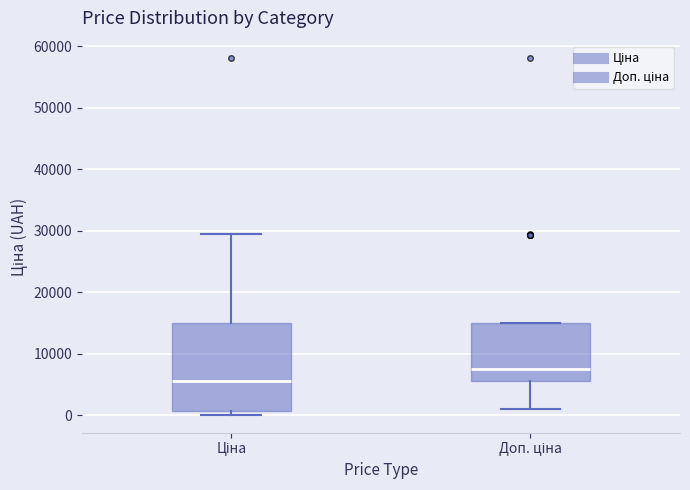

Reading left to right, read every box against the y-axis: the position of its median line, the range the box covers, and the ends of its whiskers. The values are not printed on the chart, so give them approximately, as read against the axis.

Ціна: median 6000, box 1000 to 15000, whiskers 0 to 30000
Доп. ціна: median 8000, box 6000 to 15000, whiskers 1000 to 15000